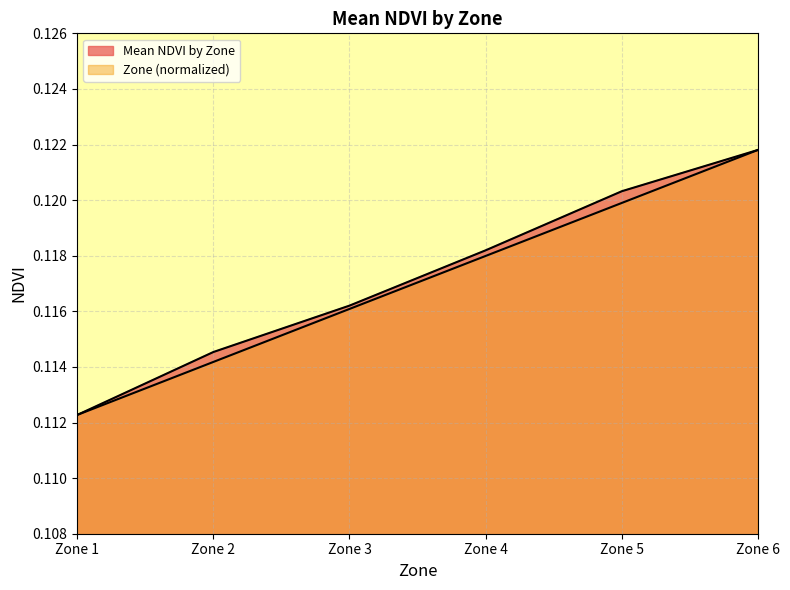

True or false: Zone and Mean NDVI by Zone intersect in this chart.

False